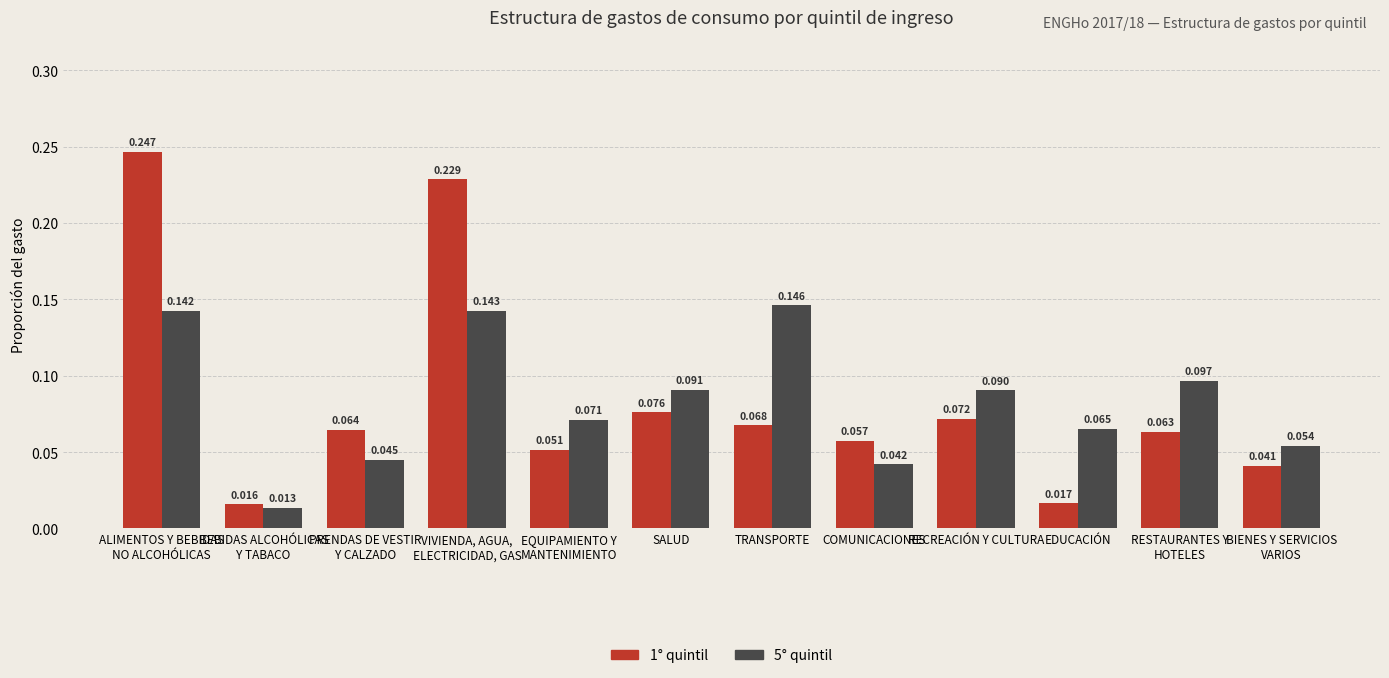

Rank the series by their maximum value, from lowest to highest.

5° quintil, 1° quintil